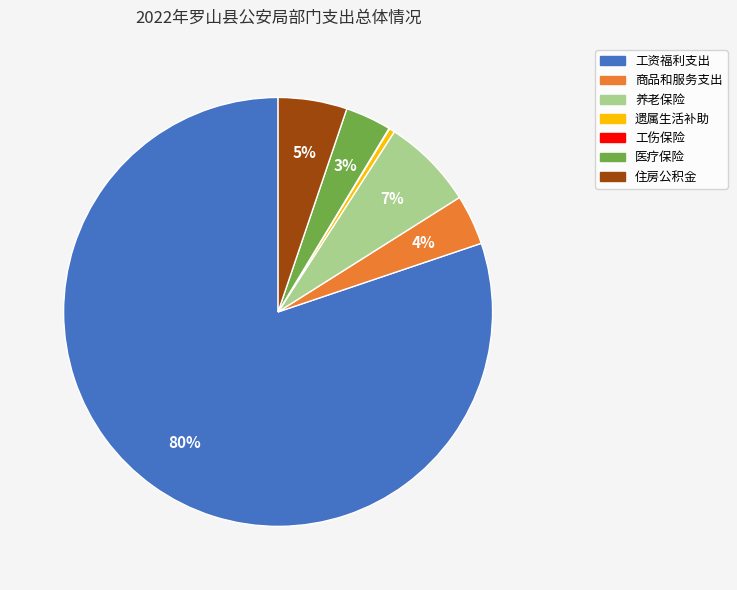

True or false: 住房公积金 accounts for 5% of the total.

True